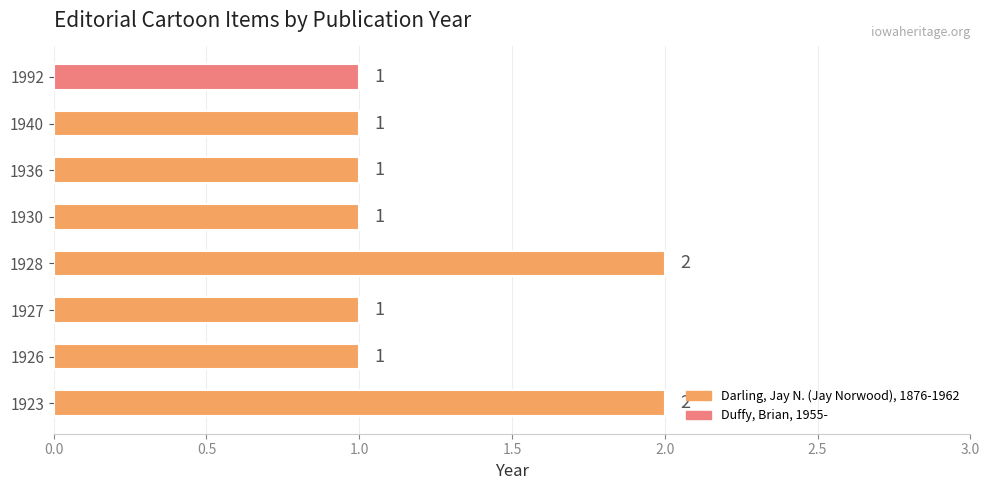

What is the sum of all values?

10